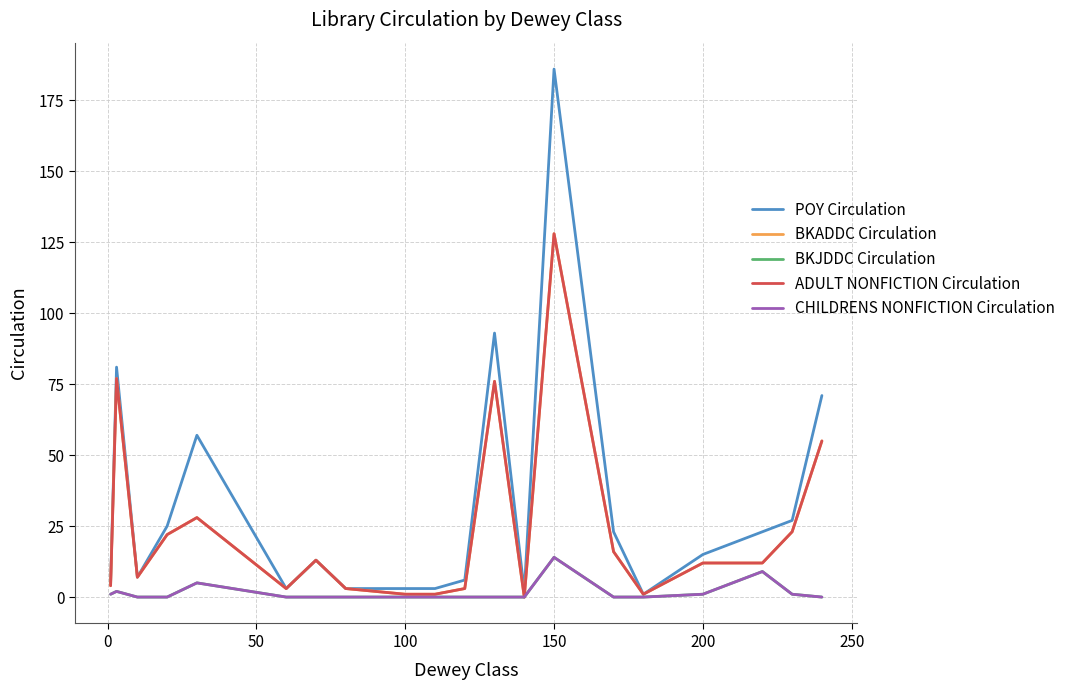

Which series has the widest spread of values?

POY Circulation